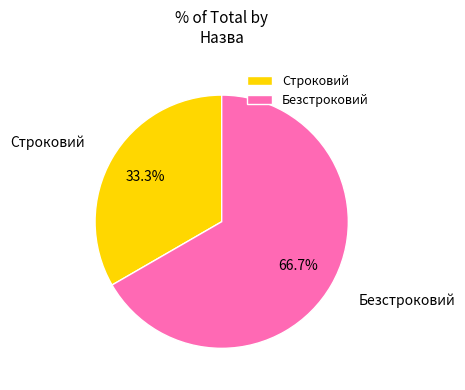

How much of the chart is everything except Строковий?

66.7%